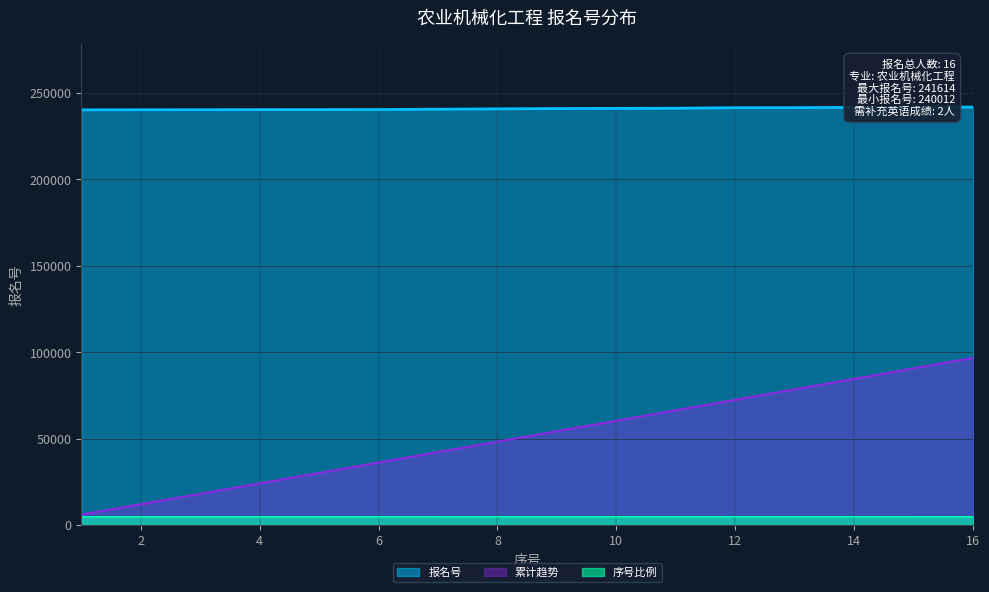

How many values are below 240779?

8